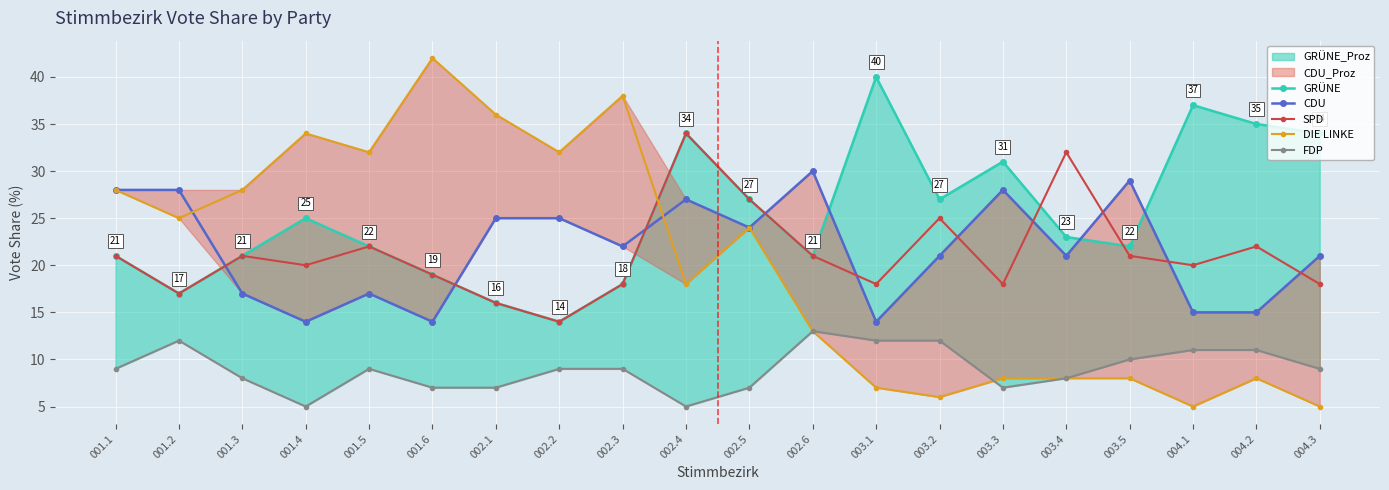

What is the label of the 19th point from the left?

004.2